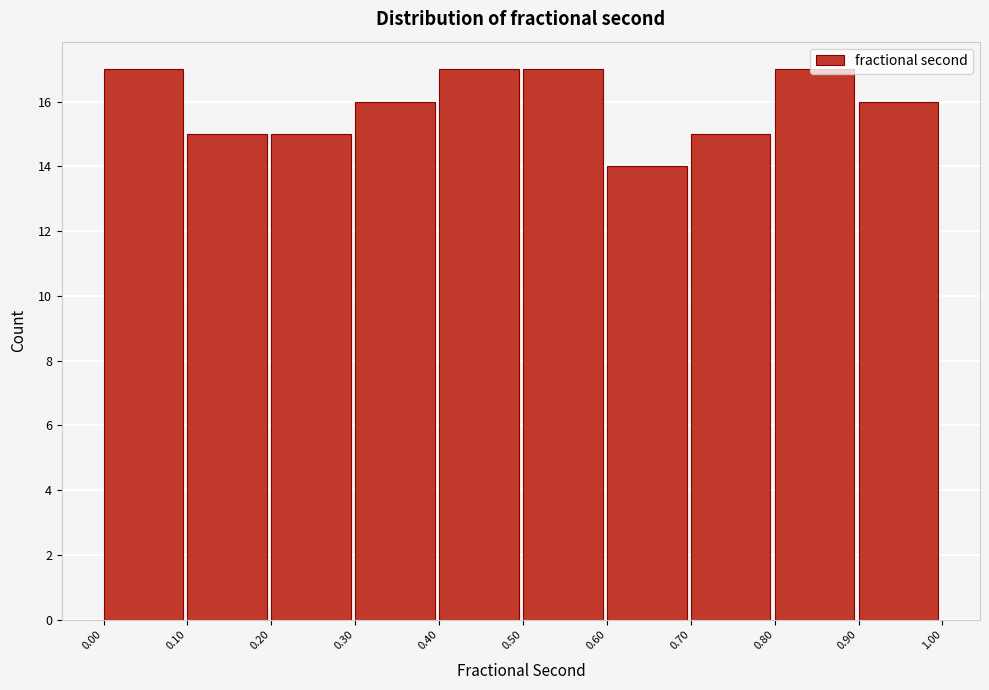

How tall is the bar that spans 0.00 to 0.10 on the x-axis? The values are not printed on the chart, so give them approximately, as read against the axis.

17